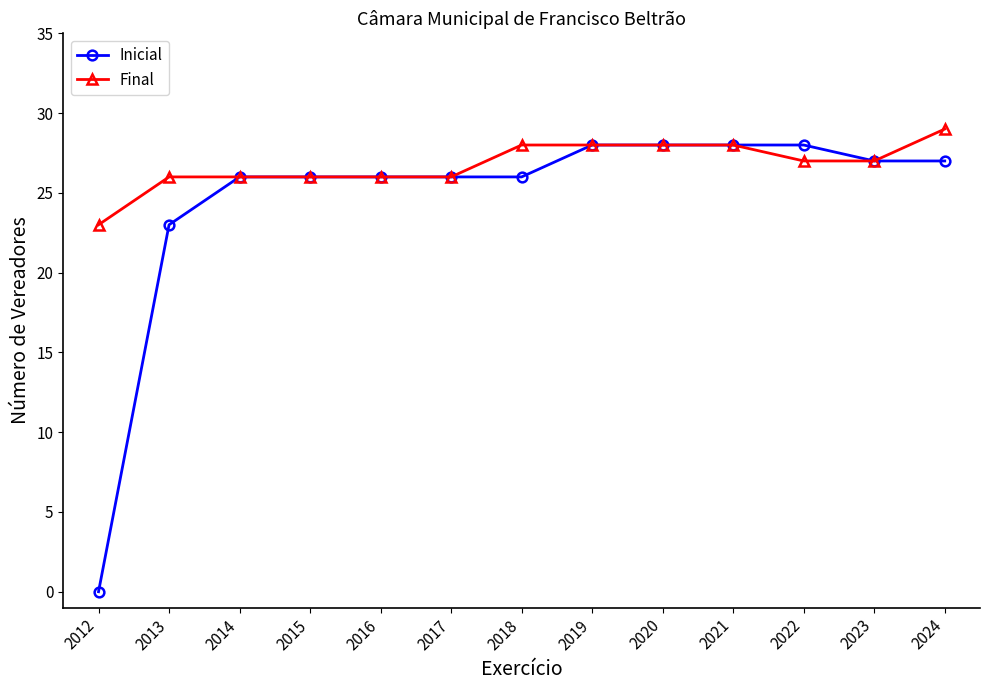

The value of Inicial at 2015 is 26. True or false?

True